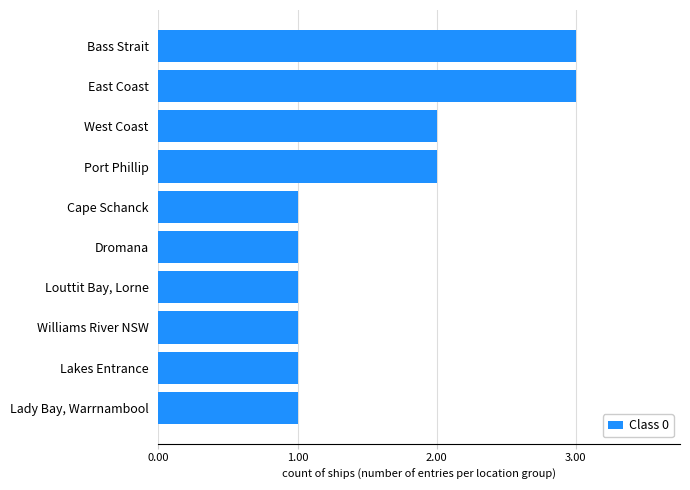

What is the change in value from Dromana to East Coast?

+2